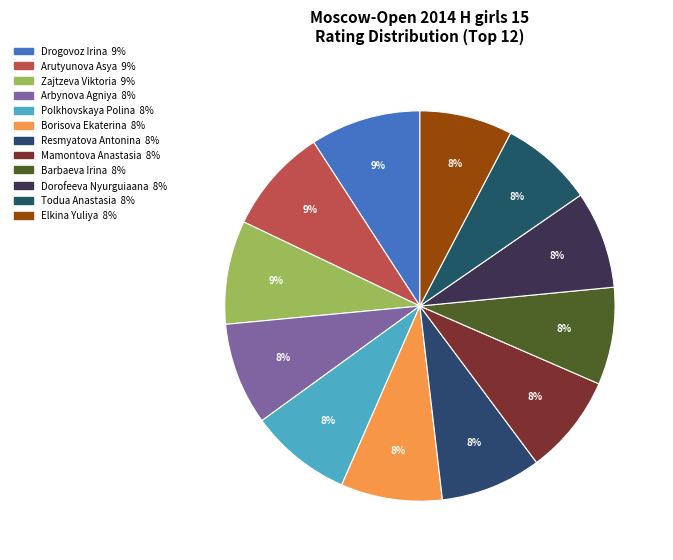

Which slice is the largest?

Drogovoz Irina